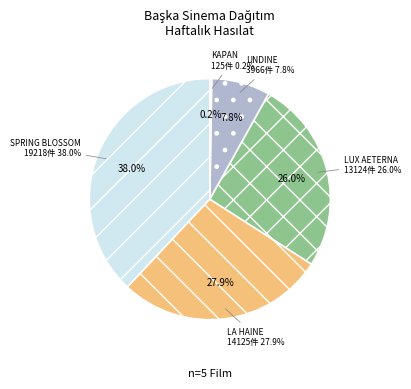

To the nearest percent, what is the difference between the SPRING BLOSSOM and LUX AETERNA slice percentages?

12%